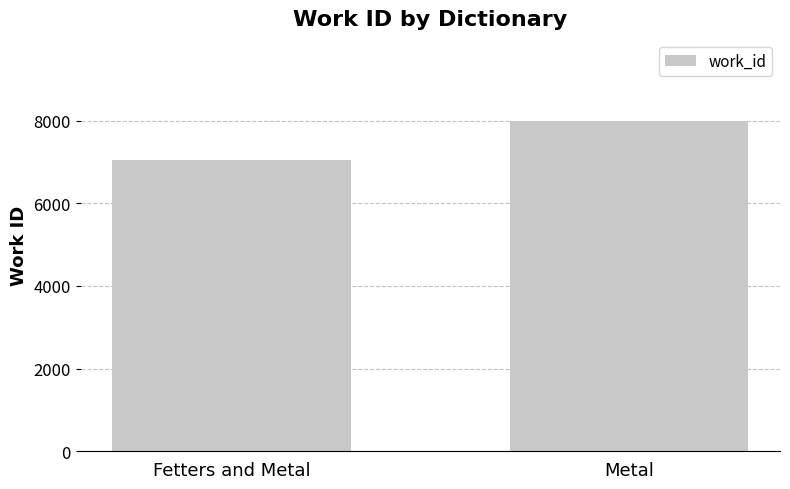

What is the difference between the maximum and minimum values?

924